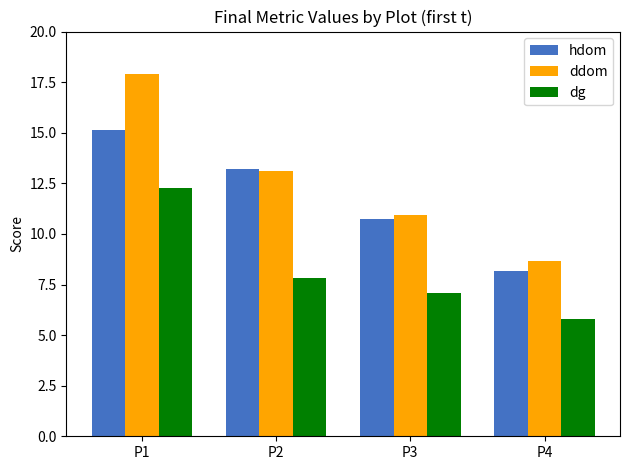

Reading right to left, list all the values displayed in this chart.

hdom: 8.2	10.7	13.2	15.1
ddom: 8.7	10.9	13.1	17.9
dg: 5.8	7.1	7.8	12.3